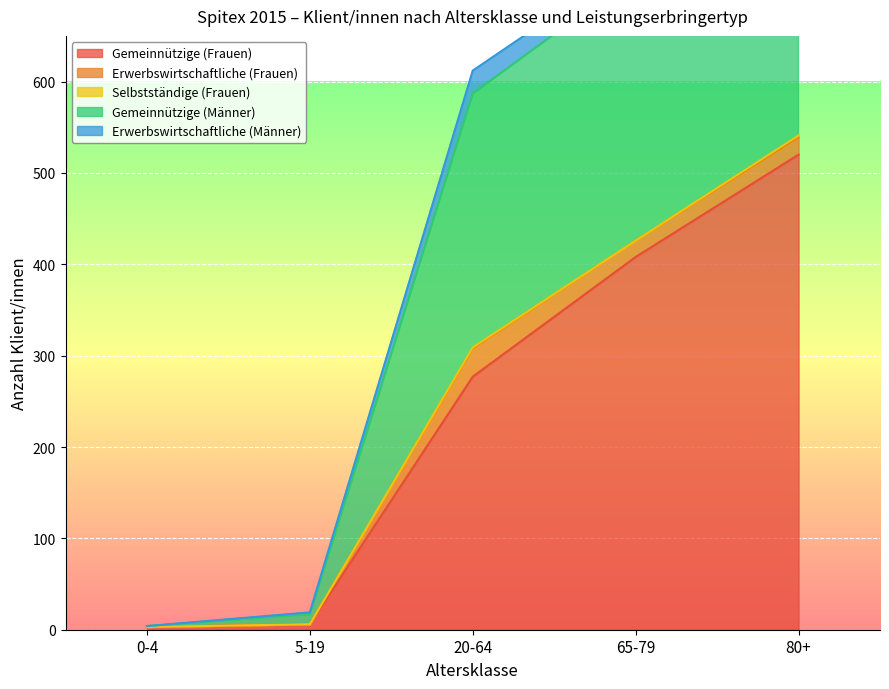

Where does the Gemeinnützige (Frauen) series first go above 277?

65-79